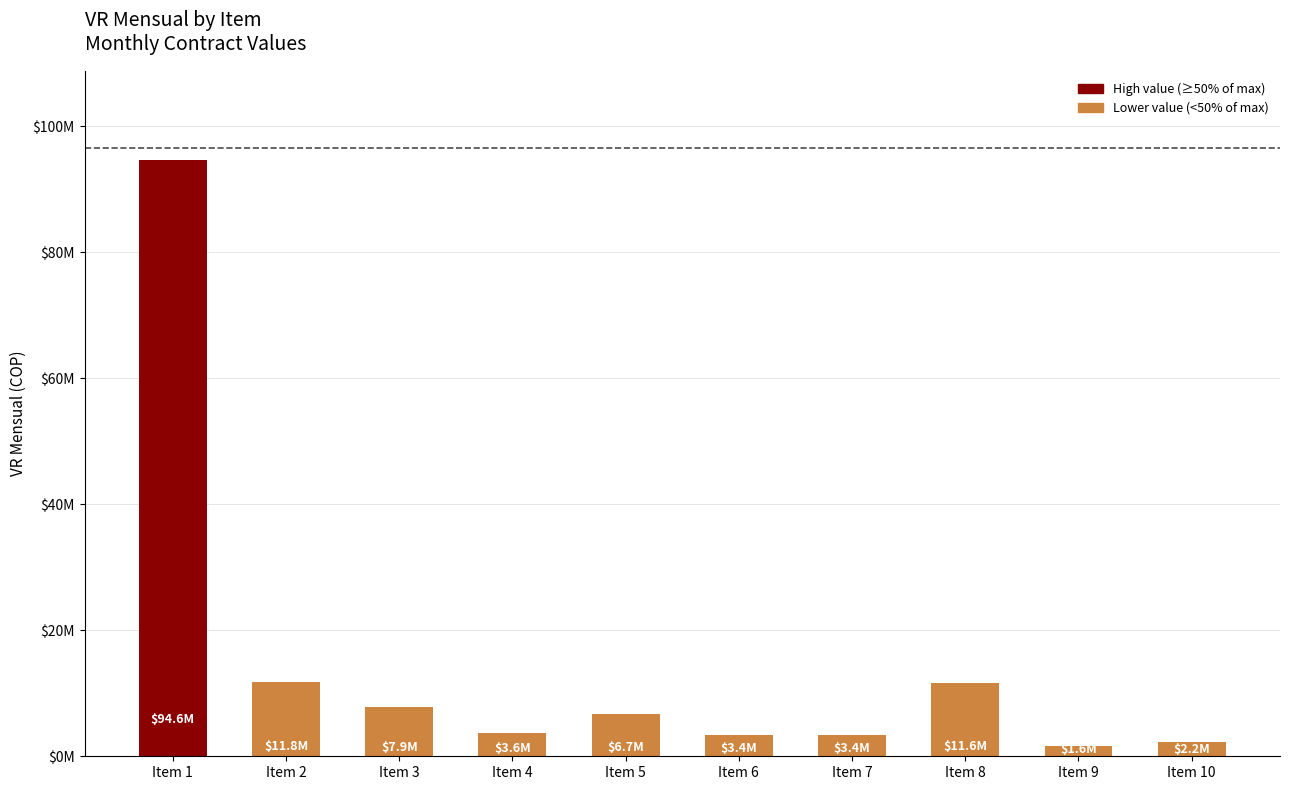

What is the approximate value at Item 2, to the nearest 50?

11833650